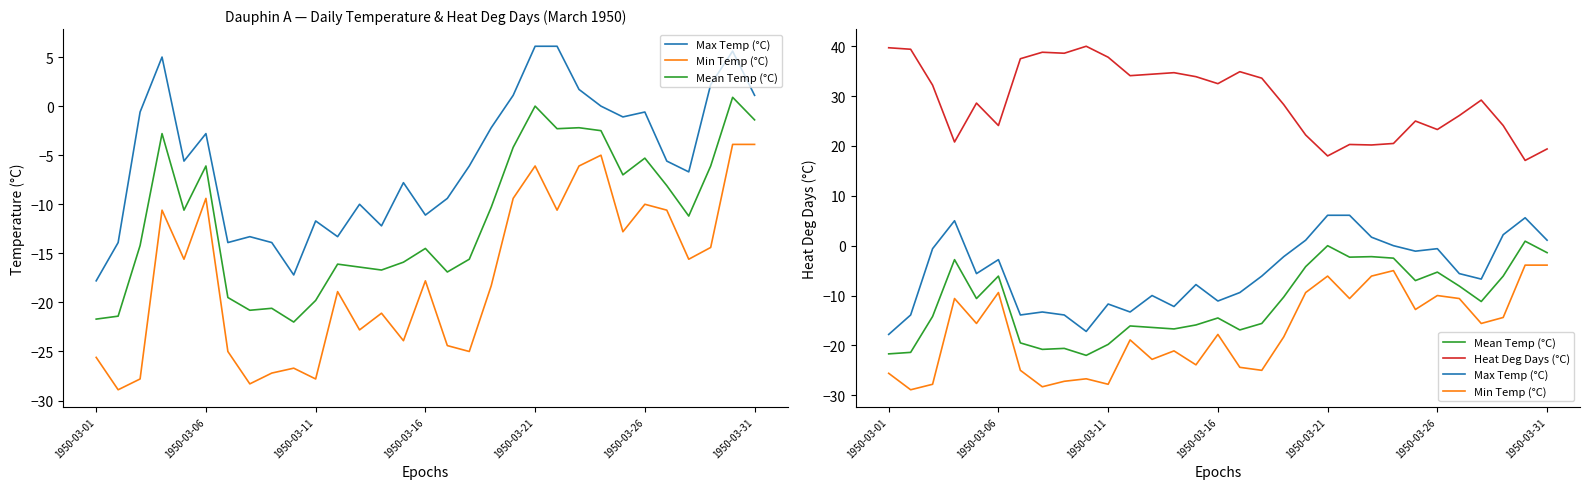

How many data points does each series have?

31